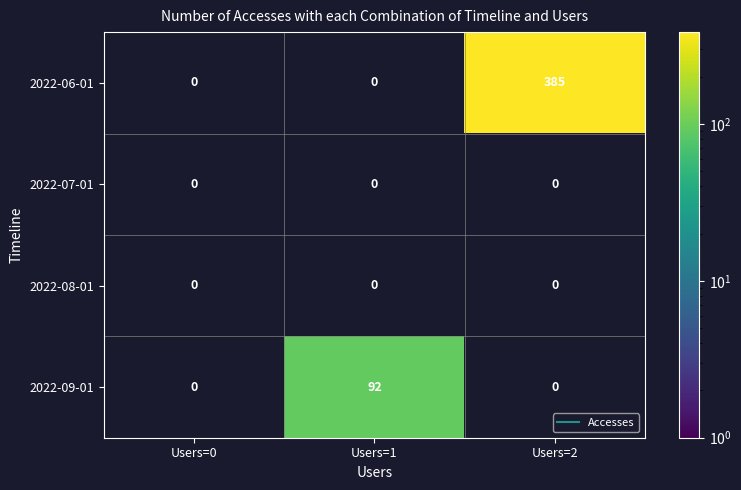

Is the value of 2022-08-01 at Users=1 greater than the value of 2022-07-01 at Users=1?

No